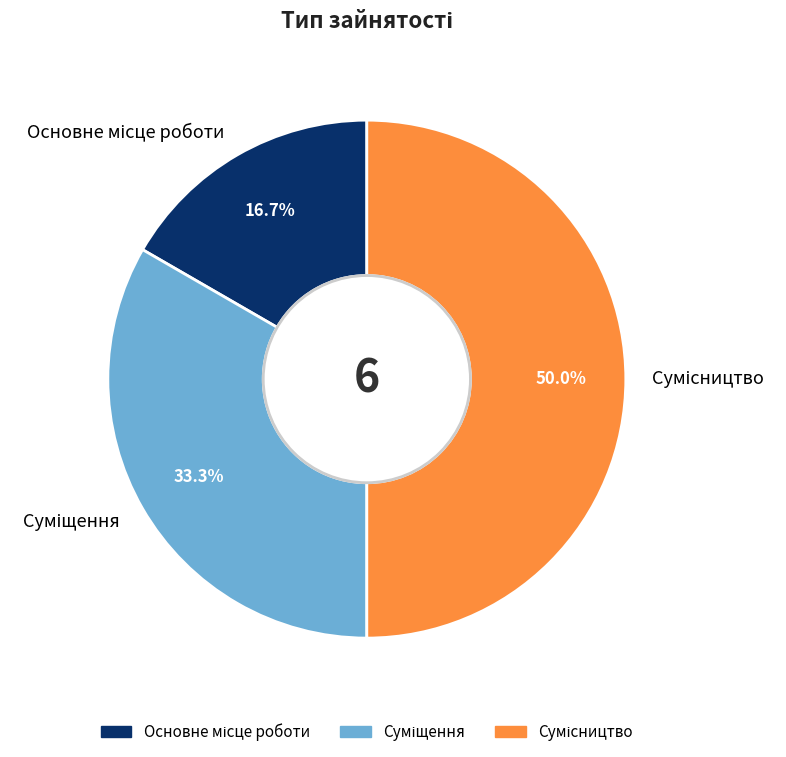

Count the number of slices in the pie.

3